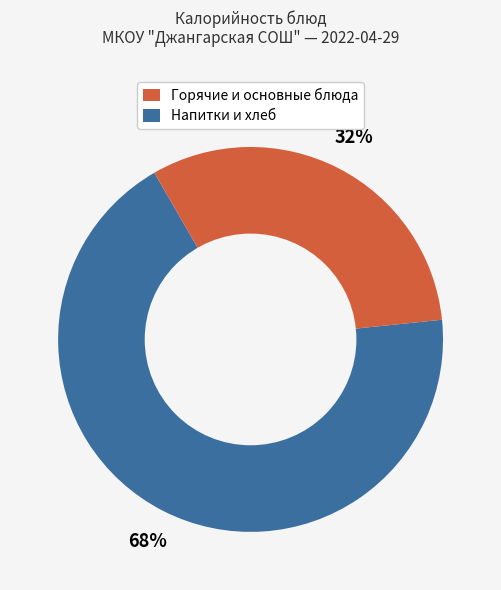

To the nearest percent, what is the average slice percentage?

50%